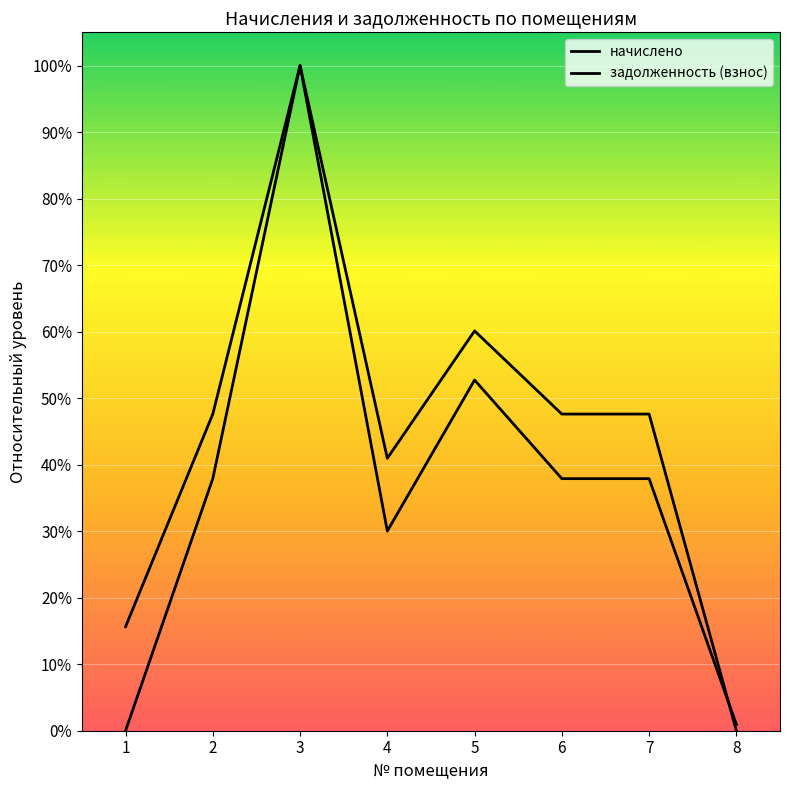

Is this an area chart (filled region under the line)?

No